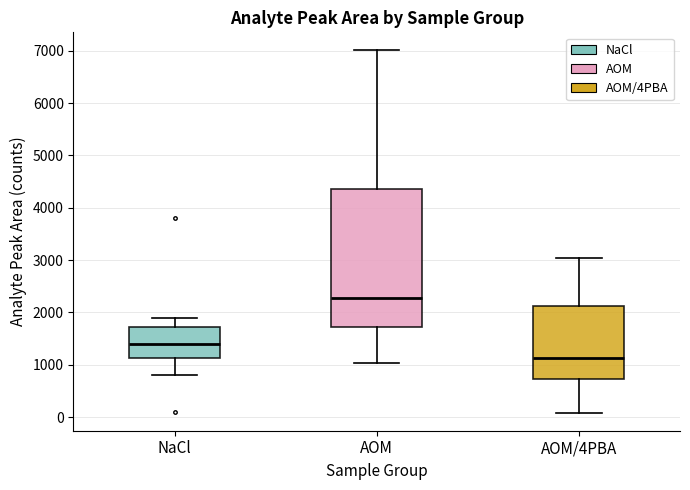

Where is the upper edge of the box for AOM on the y-axis? The values are not printed on the chart, so give them approximately, as read against the axis.

4400